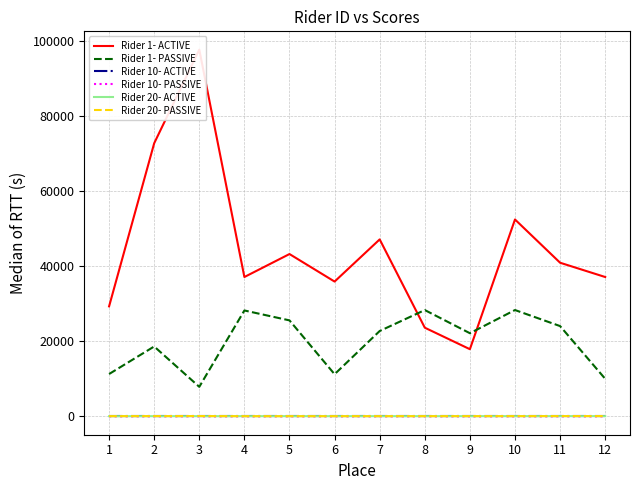

Count the number of categories in the chart.

12